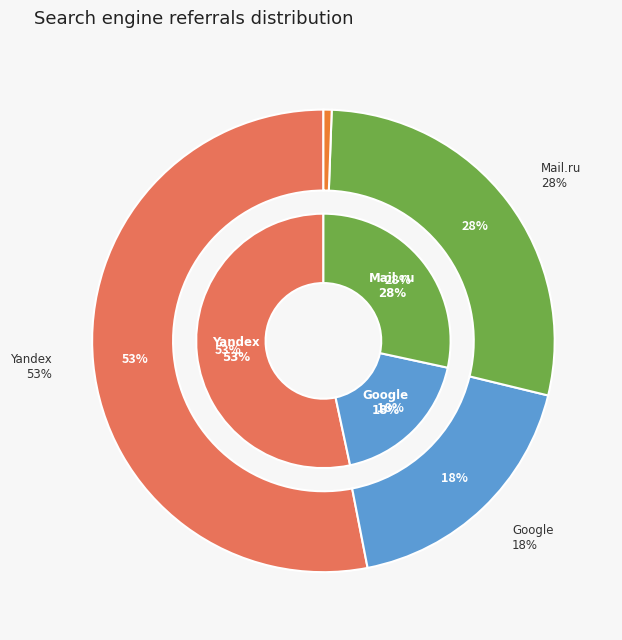

Which slice is the largest?

Yandex